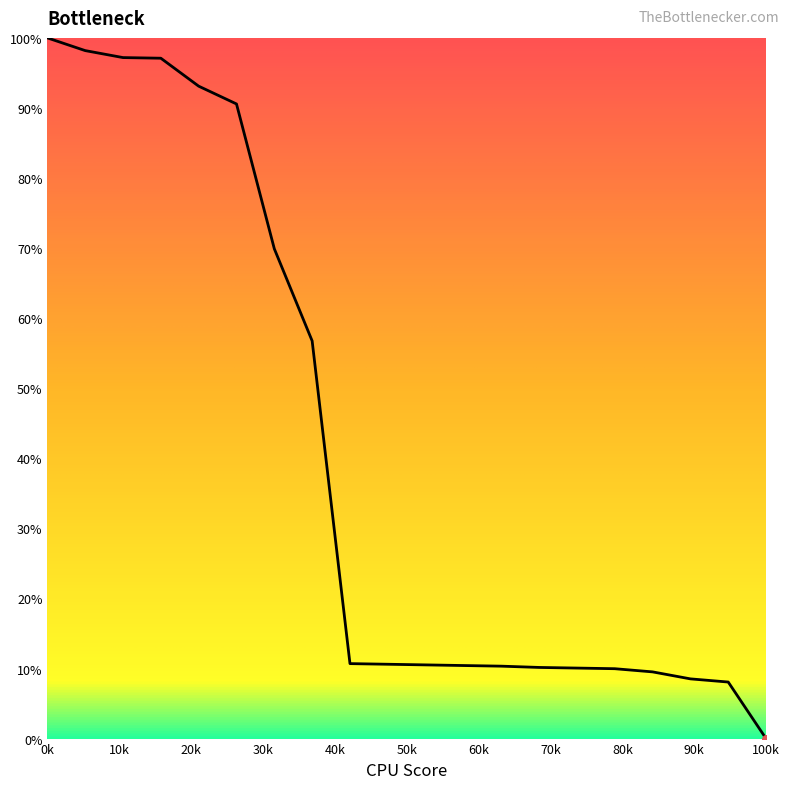

What is the greatest value displayed?

100.0